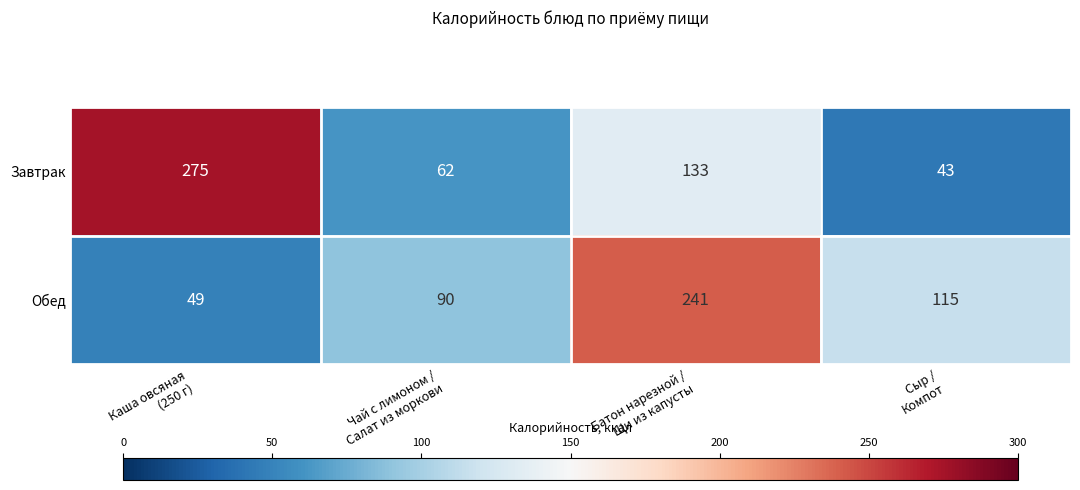

Count the Обед values in the range 90 to 241.

3